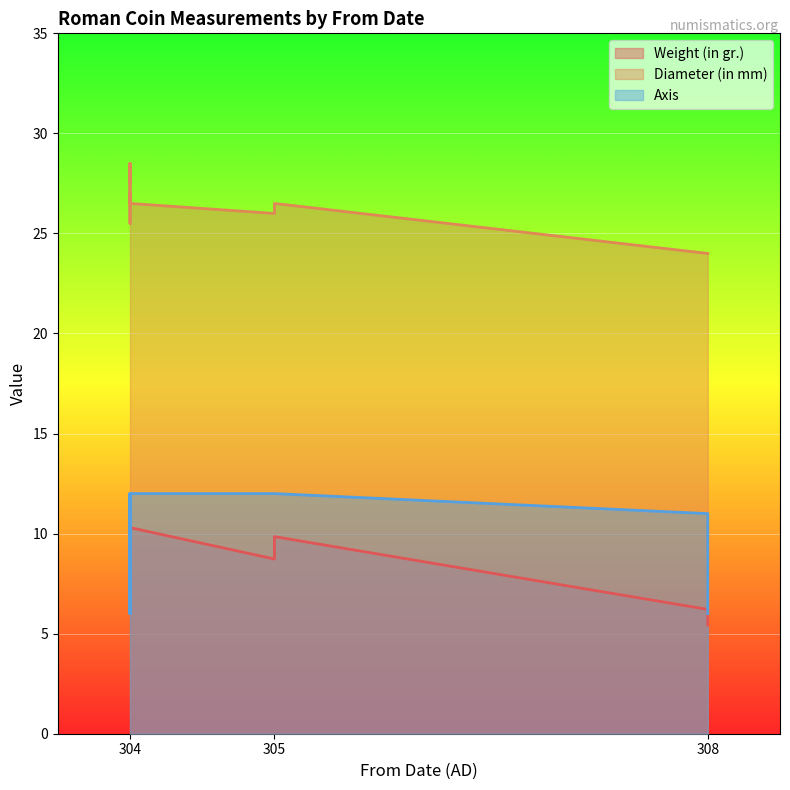

Does the chart display data point markers on the line(s)?

No